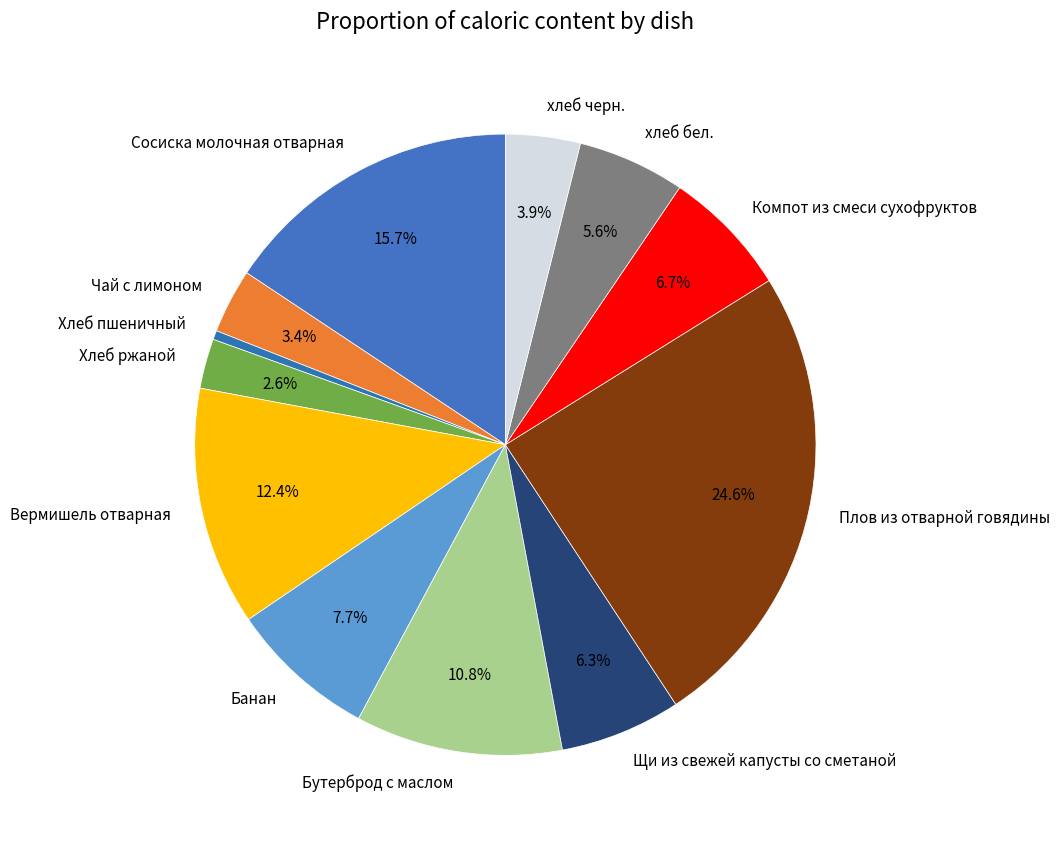

Is there any slice that represents more than half of the pie?

No